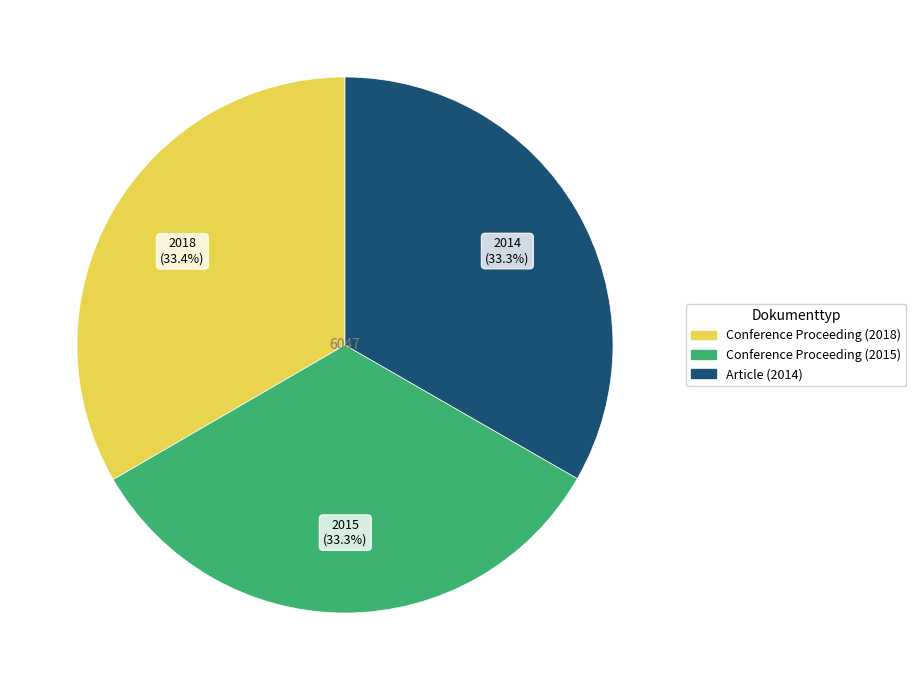

Does any single category account for the majority?

No